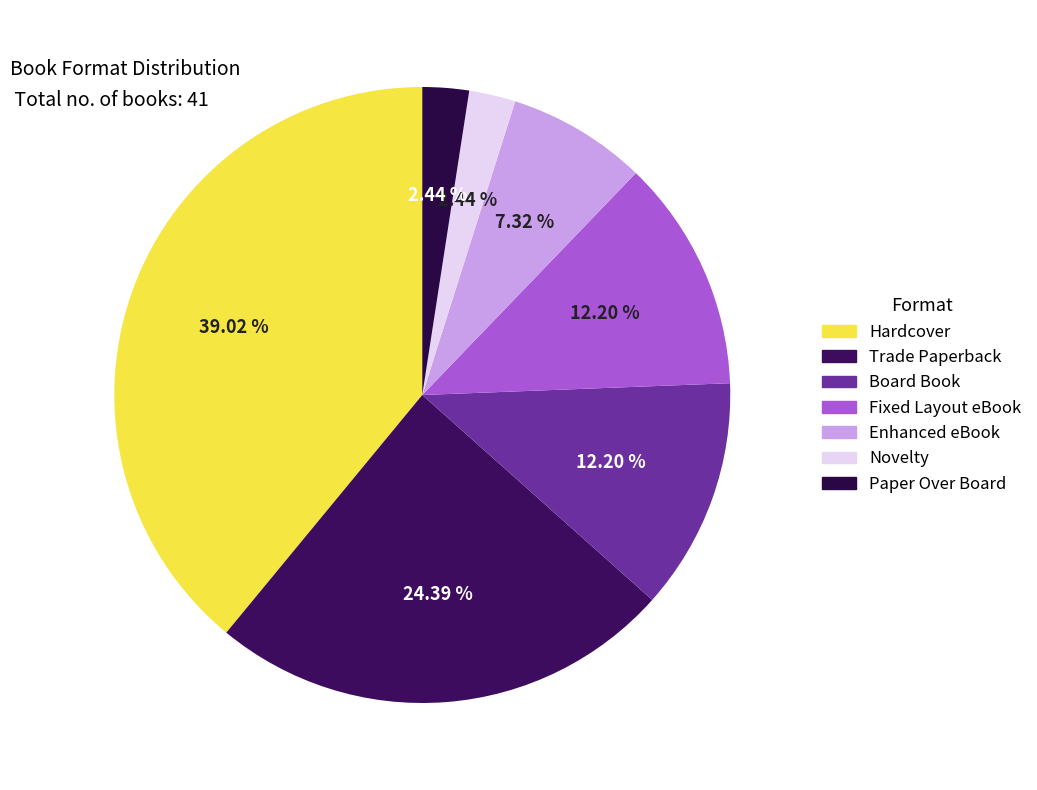

Count the number of slices in the pie.

7